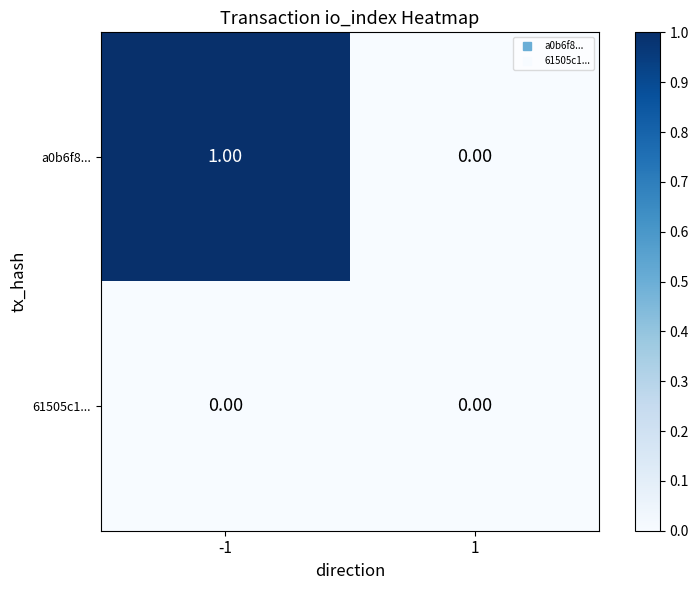

List the labels in order of a0b6f8... value, smallest first.

1, -1